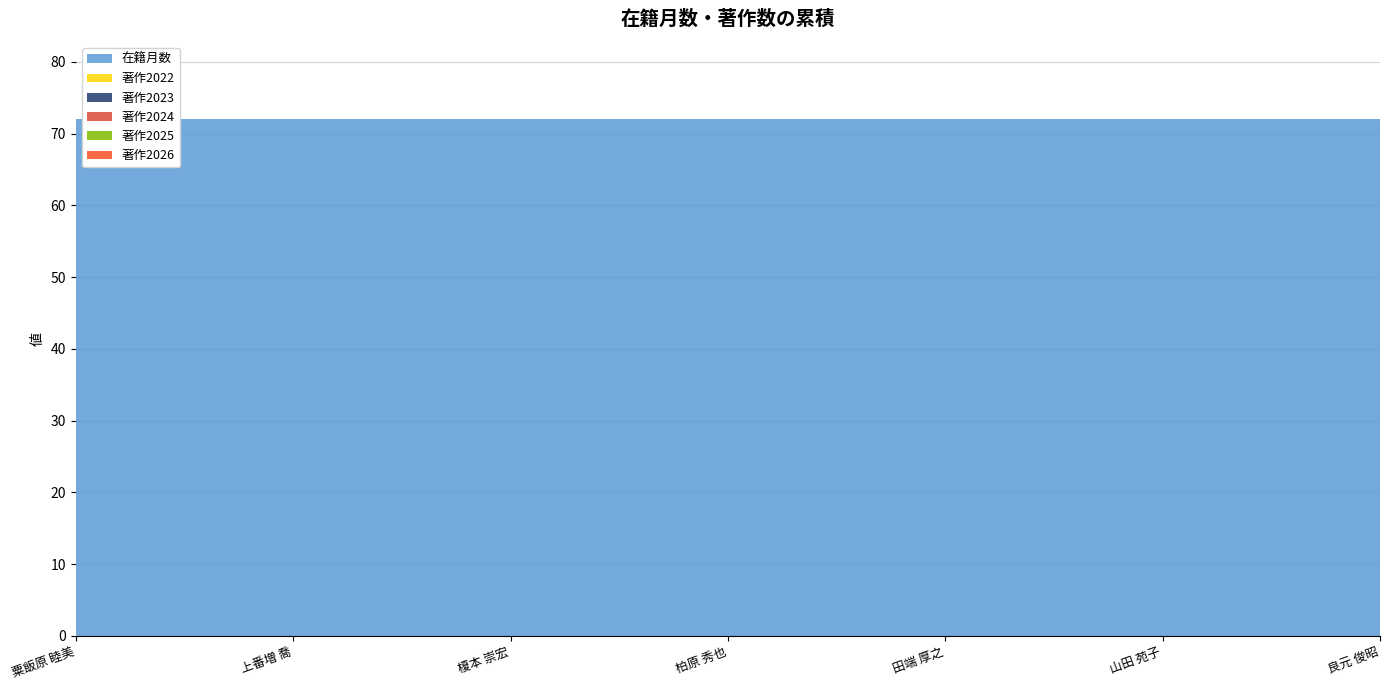

Which category has the highest value in the 著作2025 series?

粟飯原 睦美